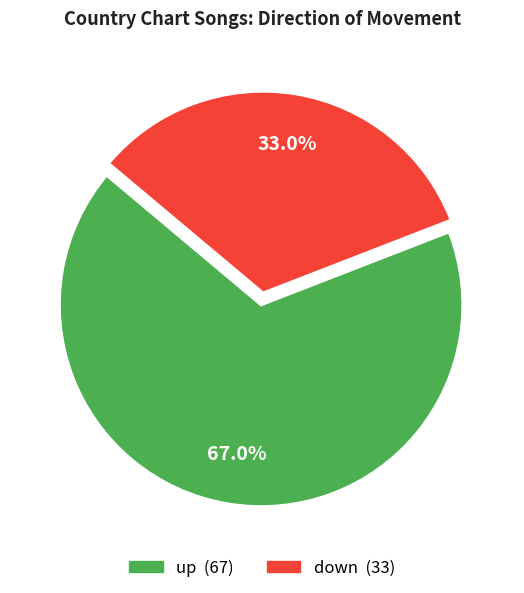

Which slice is the smallest?

down